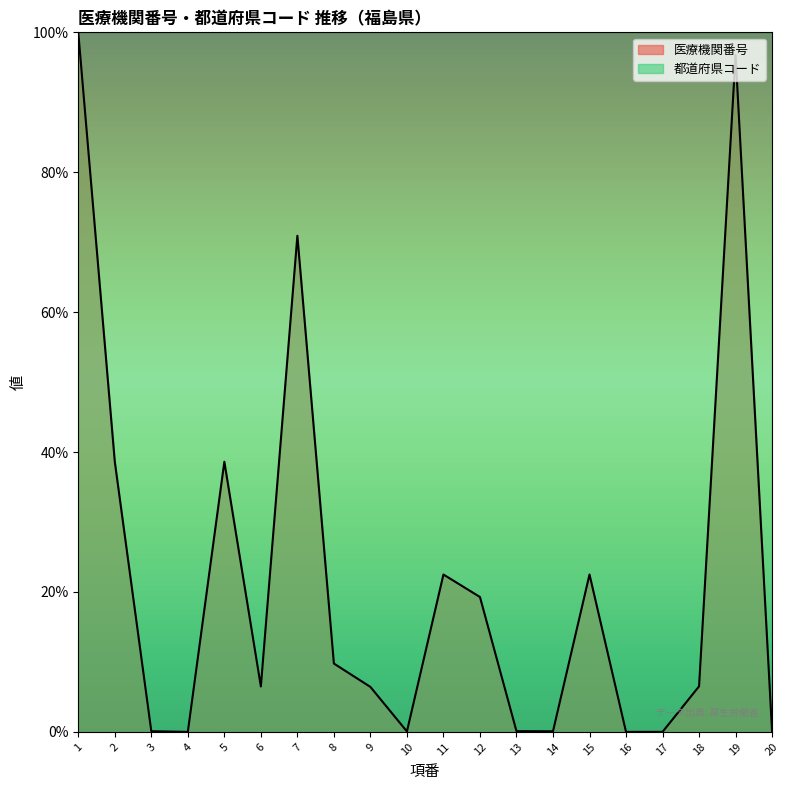

Read the value at 10.

0.1